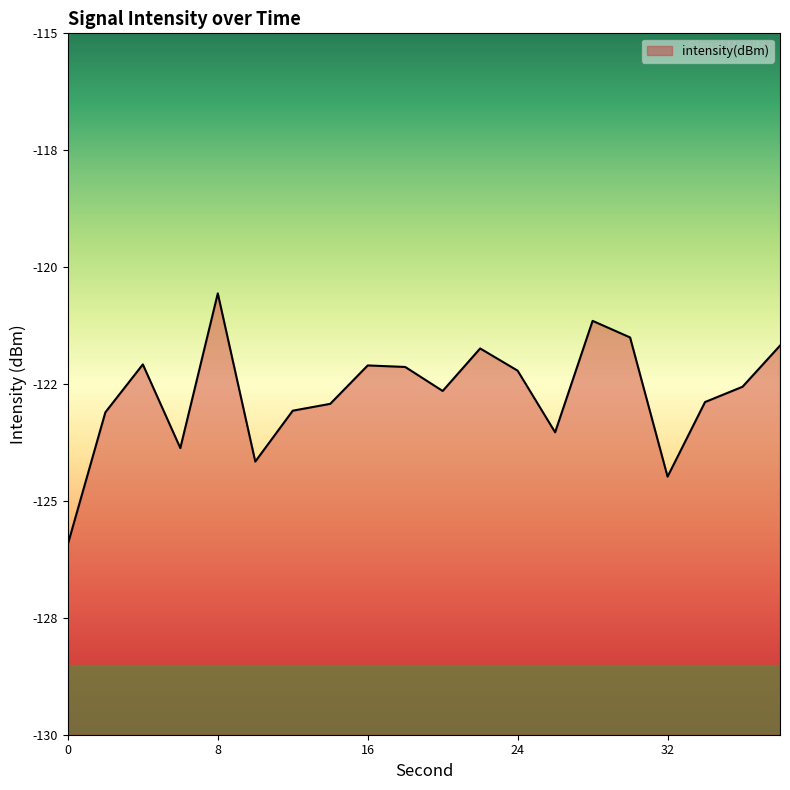

Rank the categories by value from highest to lowest.

8, 28, 30, 38, 22, 4, 16, 18, 24, 36, 20, 34, 14, 12, 2, 26, 6, 10, 32, 0